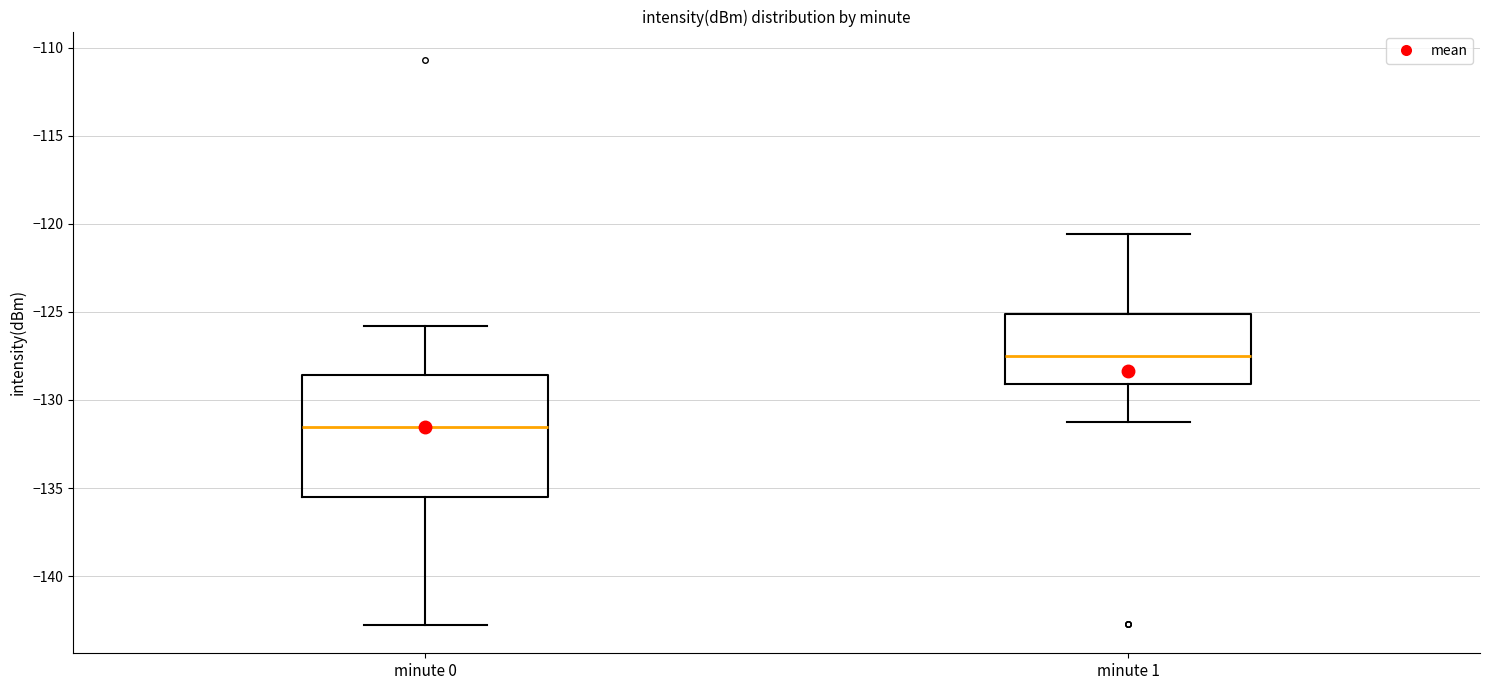

Which box is the tallest, from its lower edge to its upper edge?

minute 0